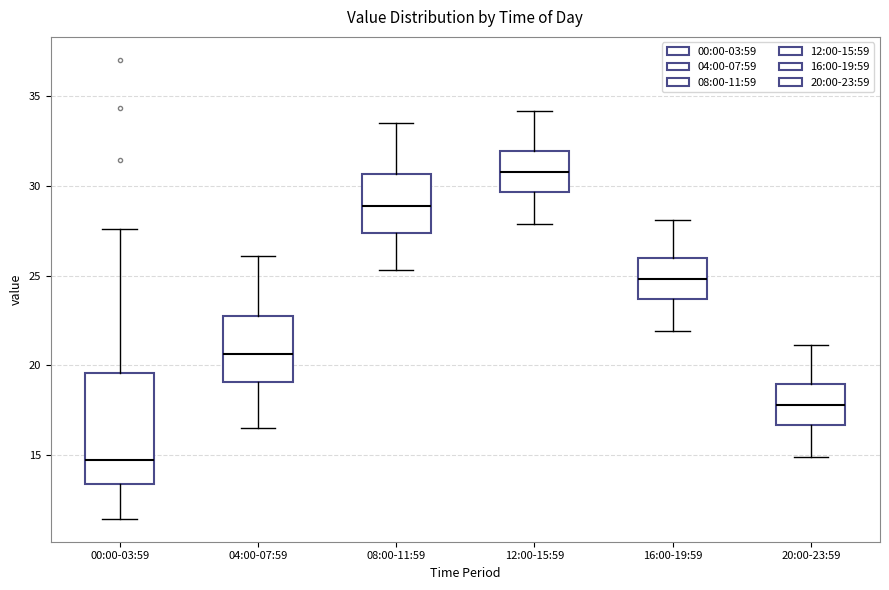

Reading left to right, transcribe this box plot: for each box, give where its median line is, the range the box spans, and where its two whiskers end, as read against the y-axis. The values are not printed on the chart, so give them approximately, as read against the axis.

00:00-03:59: median 14.5, box 13.5 to 19.5, whiskers 11.5 to 27.5
04:00-07:59: median 20.5, box 19.0 to 22.5, whiskers 16.5 to 26.0
08:00-11:59: median 29.0, box 27.5 to 30.5, whiskers 25.5 to 33.5
12:00-15:59: median 31.0, box 29.5 to 32.0, whiskers 28.0 to 34.0
16:00-19:59: median 25.0, box 23.5 to 26.0, whiskers 22.0 to 28.0
20:00-23:59: median 18.0, box 16.5 to 19.0, whiskers 15.0 to 21.0